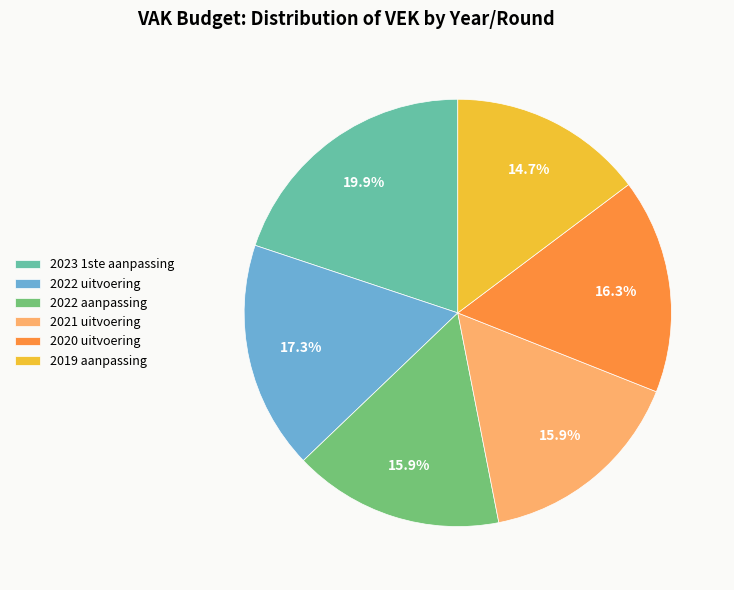

To the nearest percent, what is the combined percentage of 2020 uitvoering and 2022 aanpassing?

32%